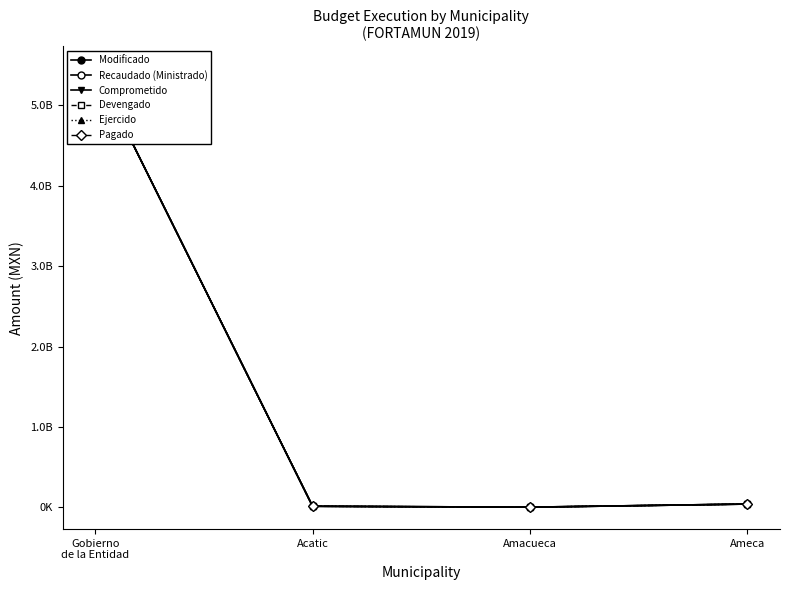

At Gobierno
de la Entidad, list the series in order from smallest to largest.

Recaudado (Ministrado), Modificado, Comprometido, Devengado, Ejercido, Pagado